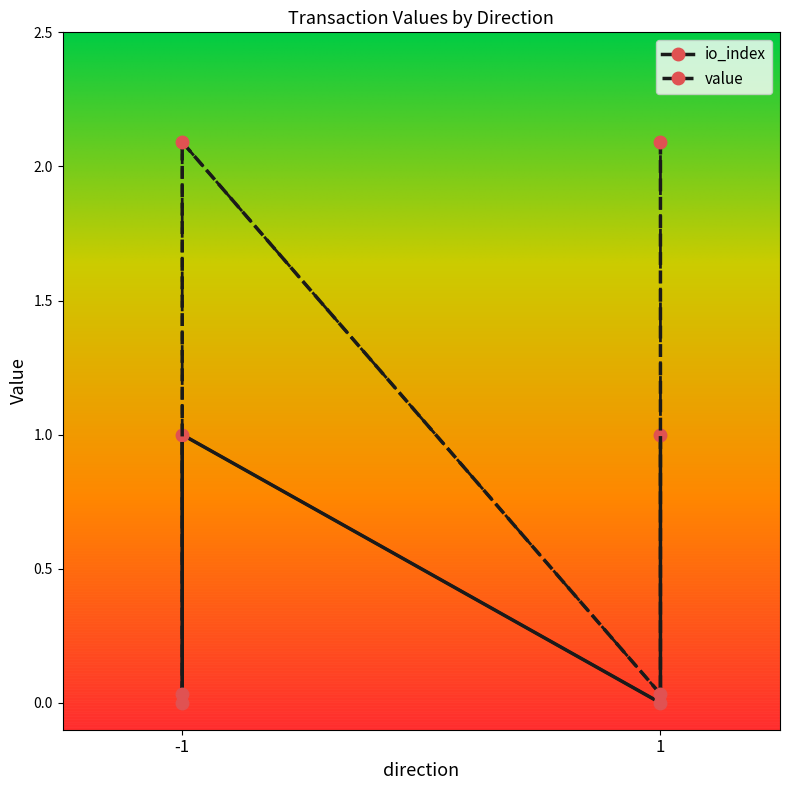

How many values in the value series exceed 2?

2